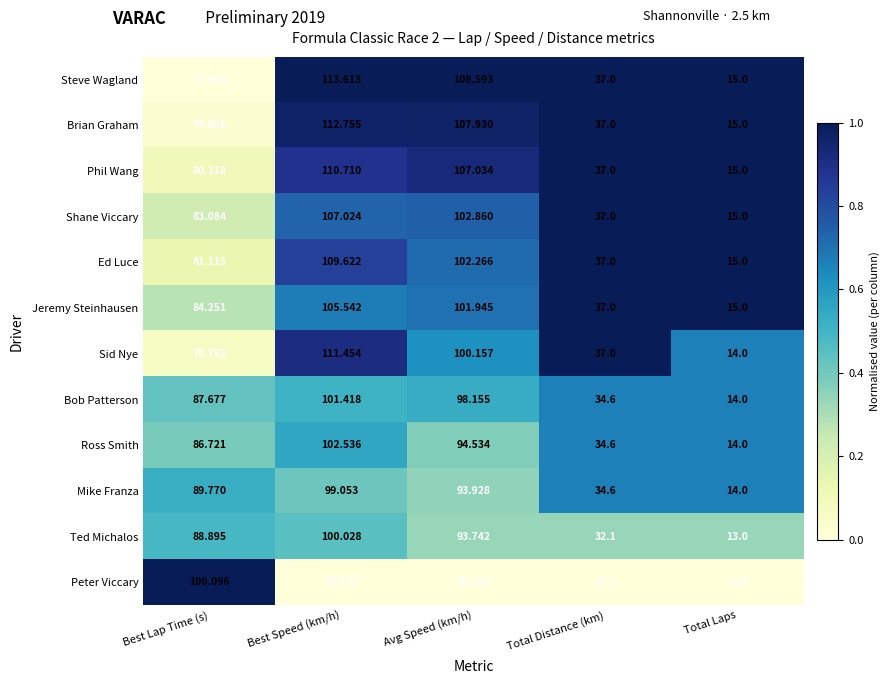

Which series changed the most between Best Speed (km/h) and Total Distance (km)?

Steve Wagland